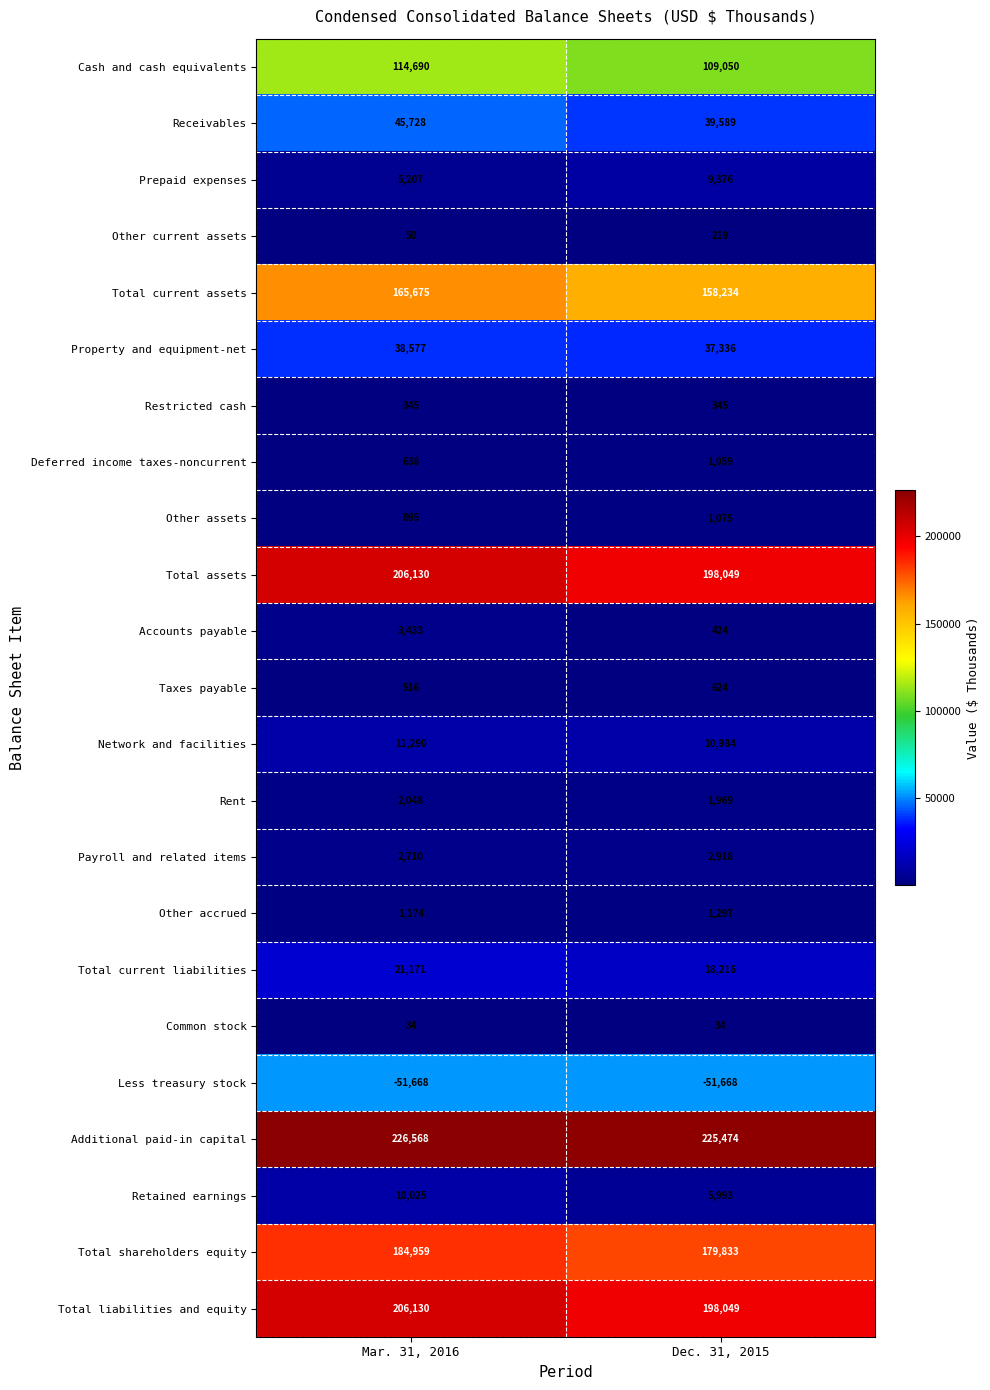

Which series has the largest total across all categories?

Additional paid-in capital